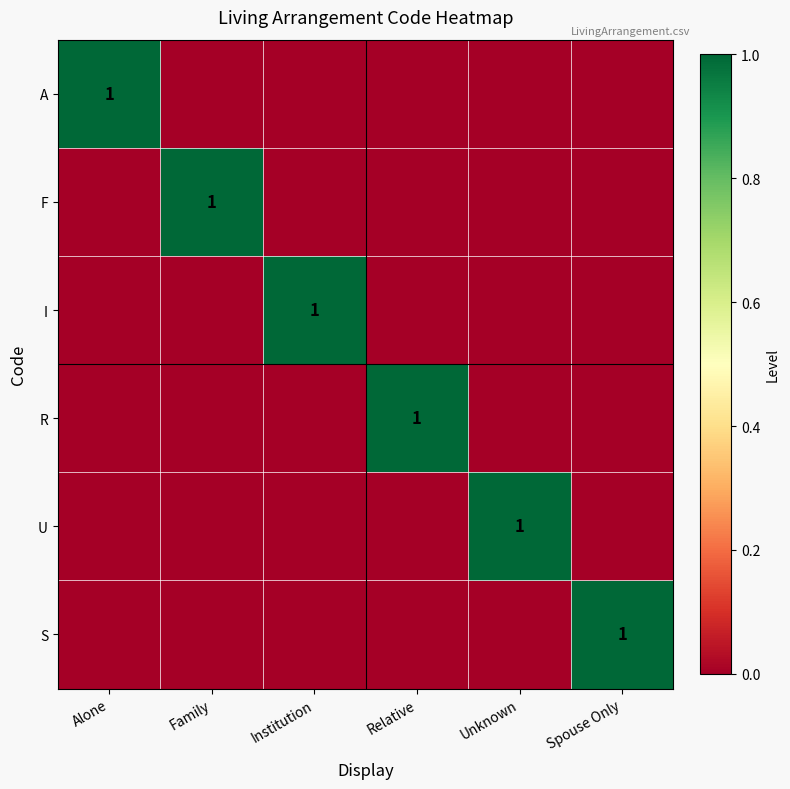

True or false: A has a value of 2 at Alone.

False